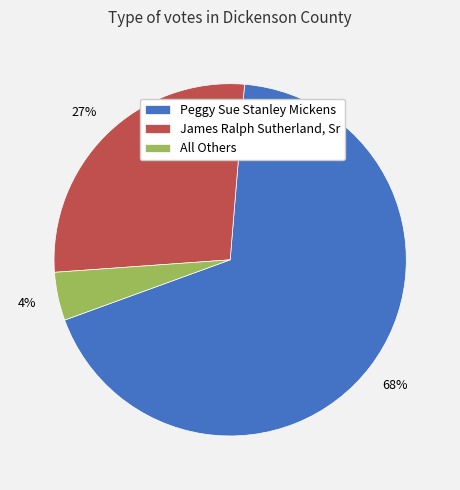

Which slice represents more than half of the pie?

Peggy Sue Stanley Mickens